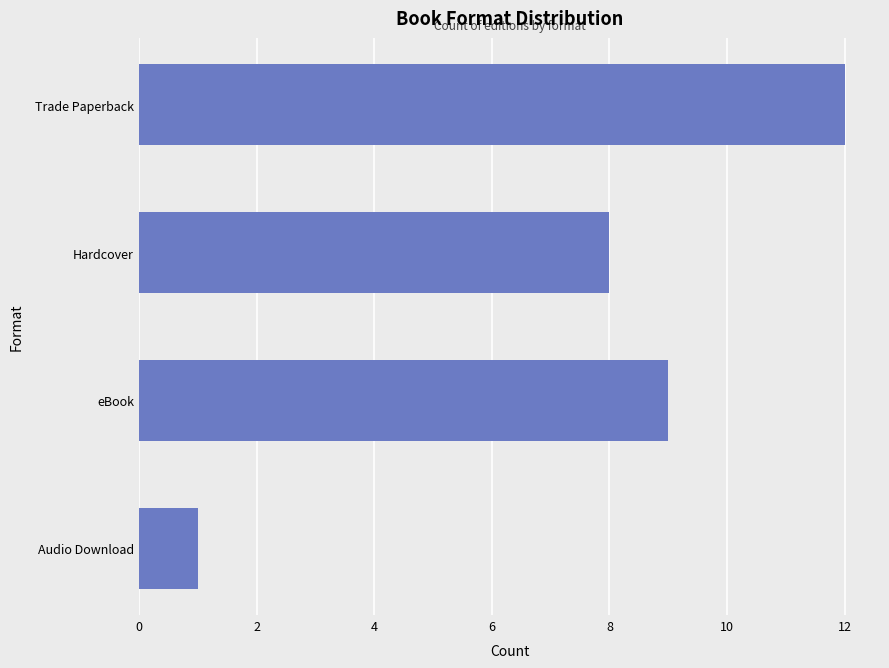

The value at Audio Download is 1. True or false?

True